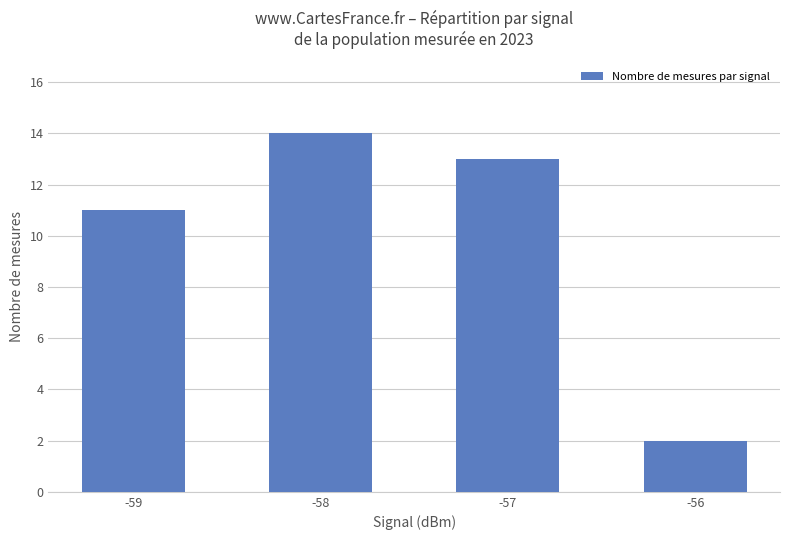

The value at -56 is 2. True or false?

True